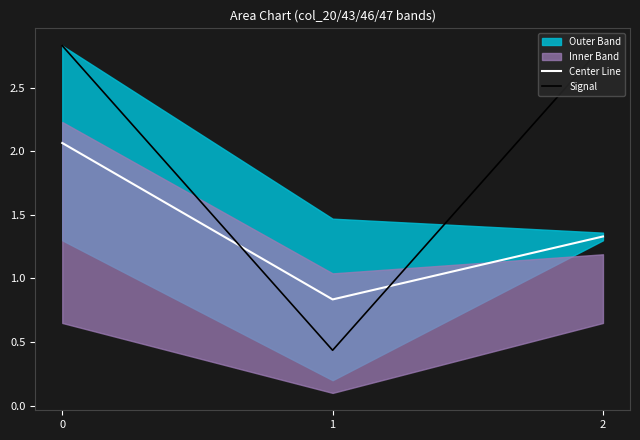

At 2, list the series in order from smallest to largest.

Center Line, Signal